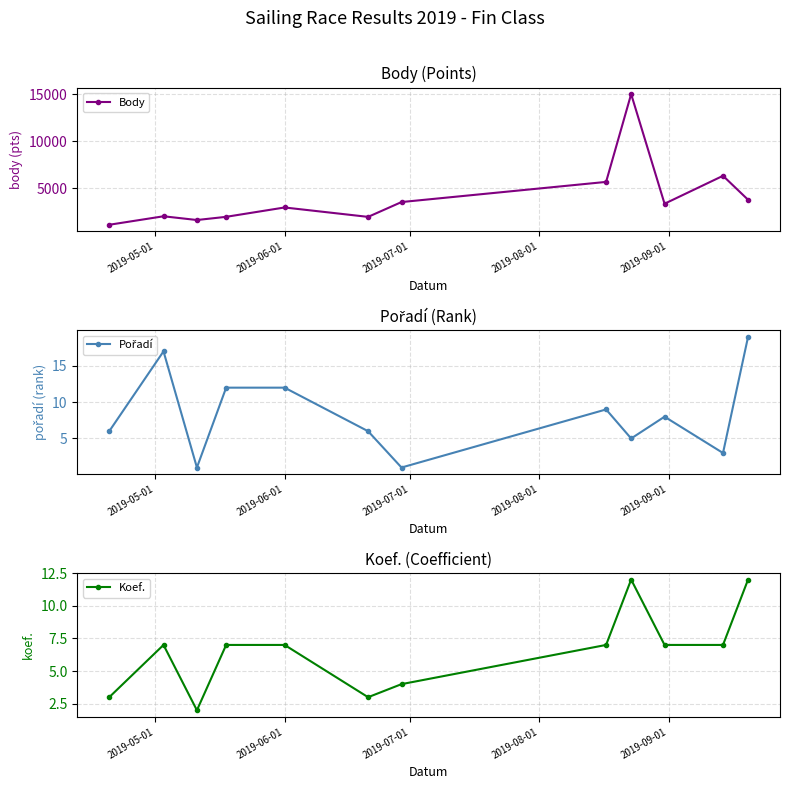

How many interior local valleys does the Body series have?

3